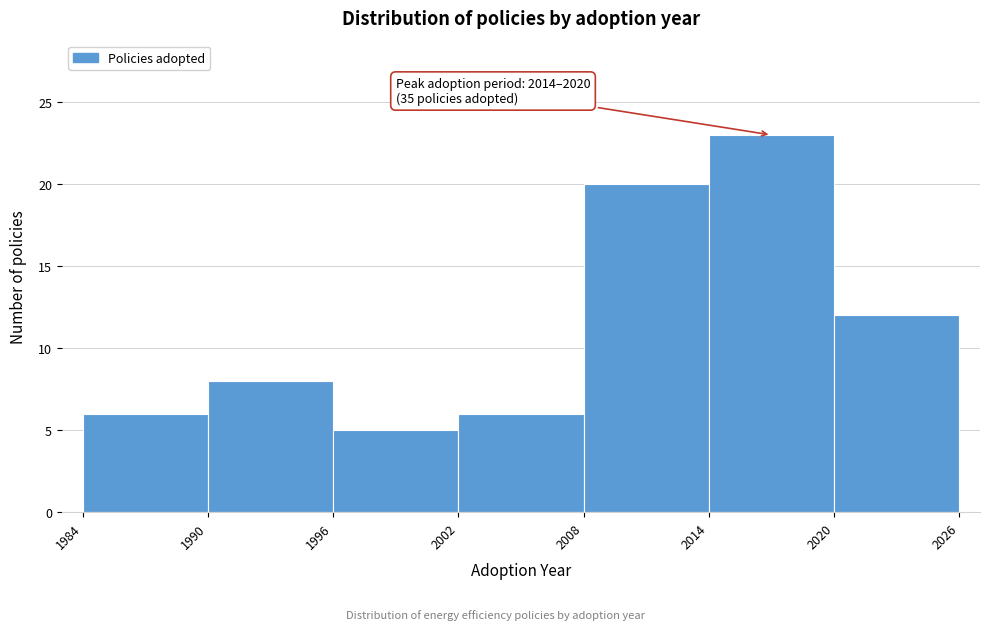

Which range on the x-axis has the tallest bar?

2014 to 2020